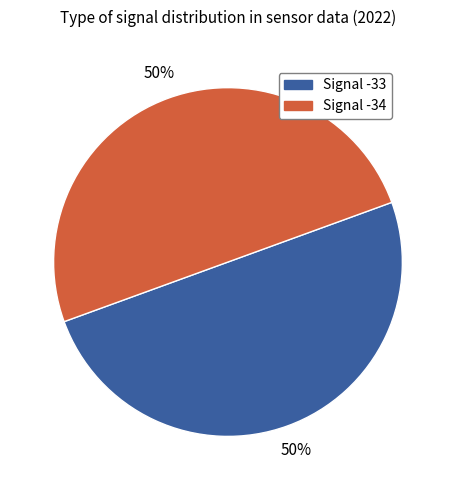

The Signal -33 slice represents 55% of the pie. True or false?

False